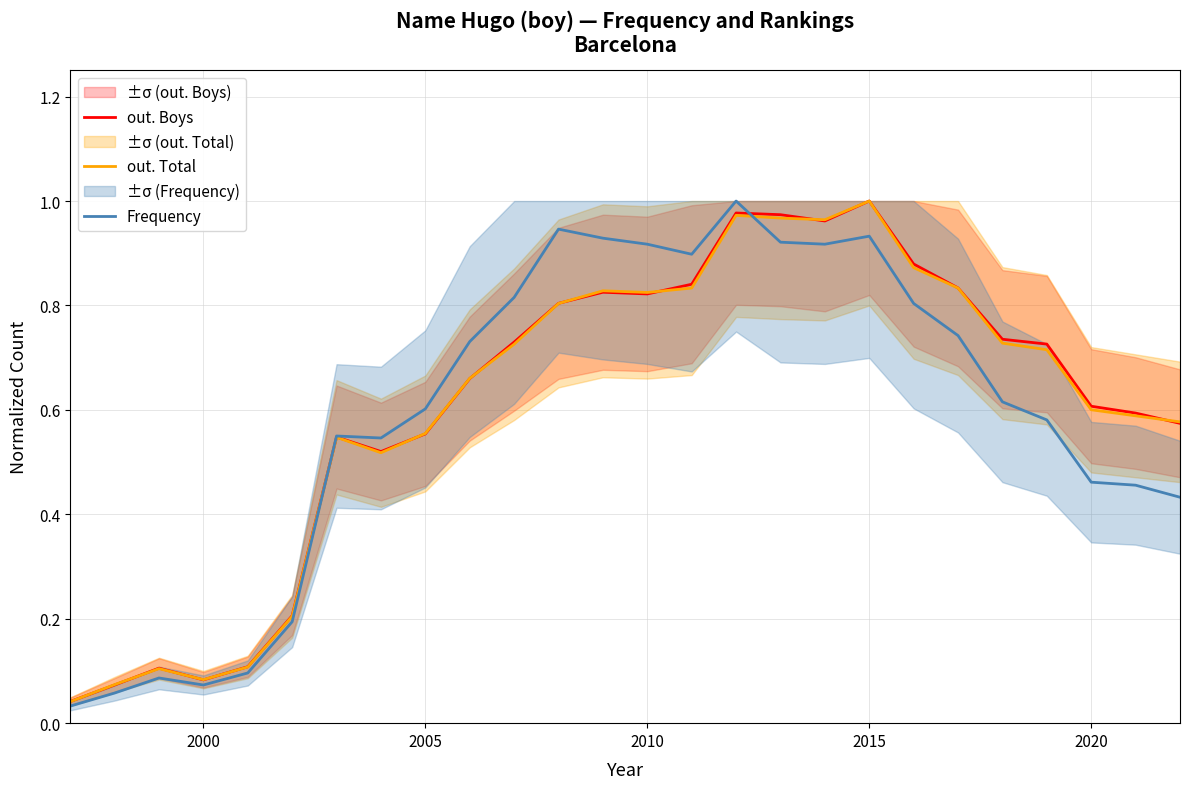

What is the average value of the out. Total series?

0.6